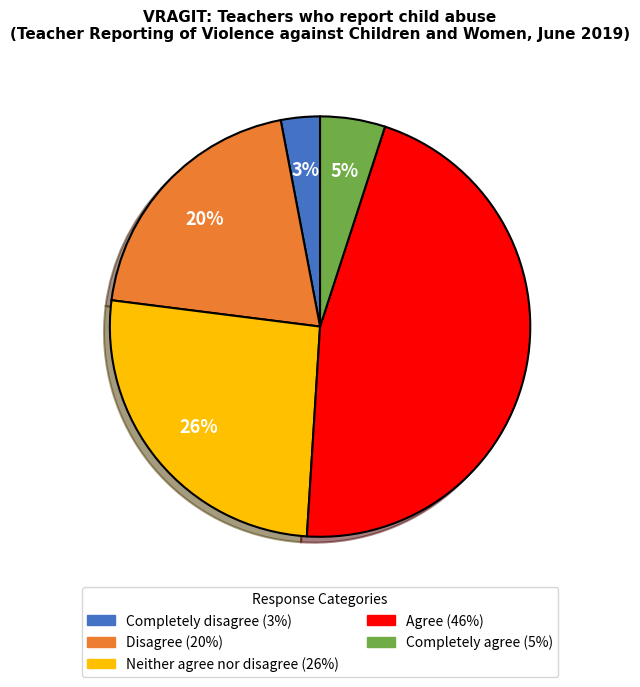

What is the largest slice in the pie chart?

Agree